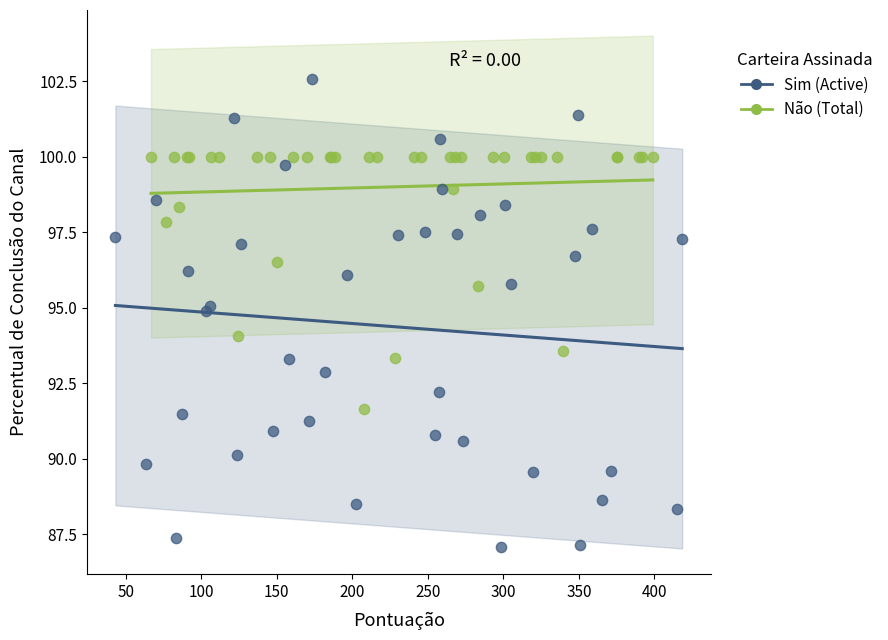

Which series contains the highest Y value?

Sim (Active)